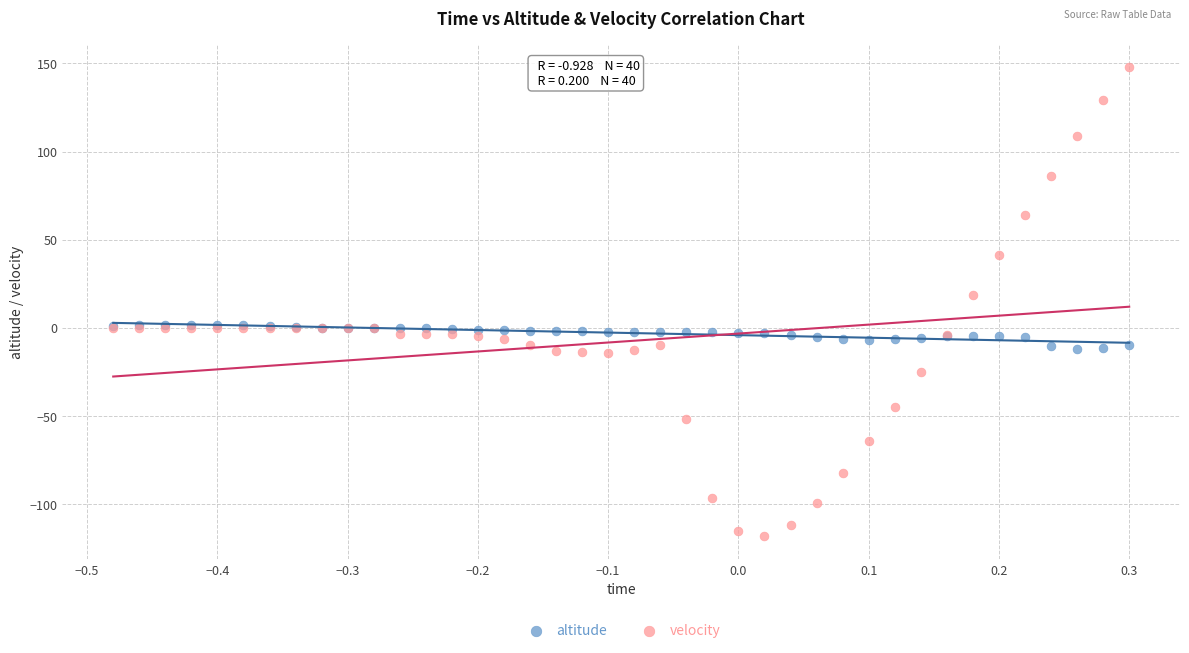

Which series has the widest spread of Y values?

velocity